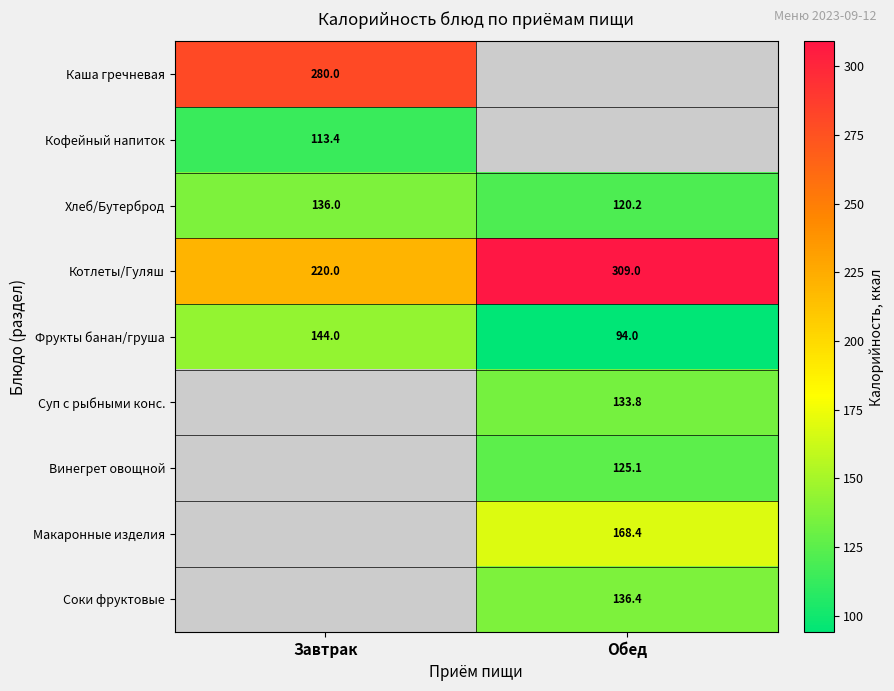

What is the sum of all Котлеты/Гуляш values?

529.0